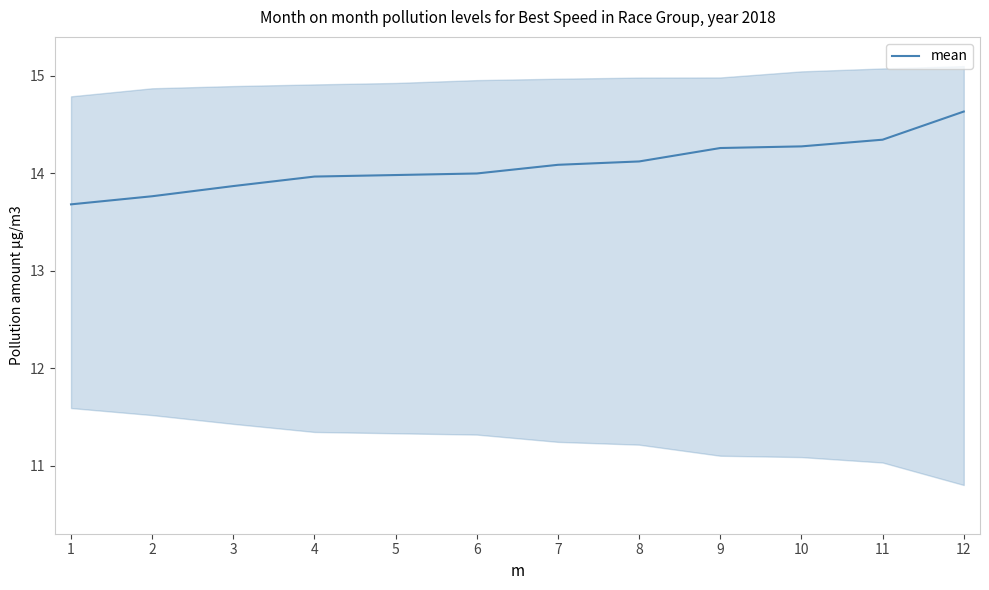

The chart shows a value of 6.5 at 2. True or false?

False